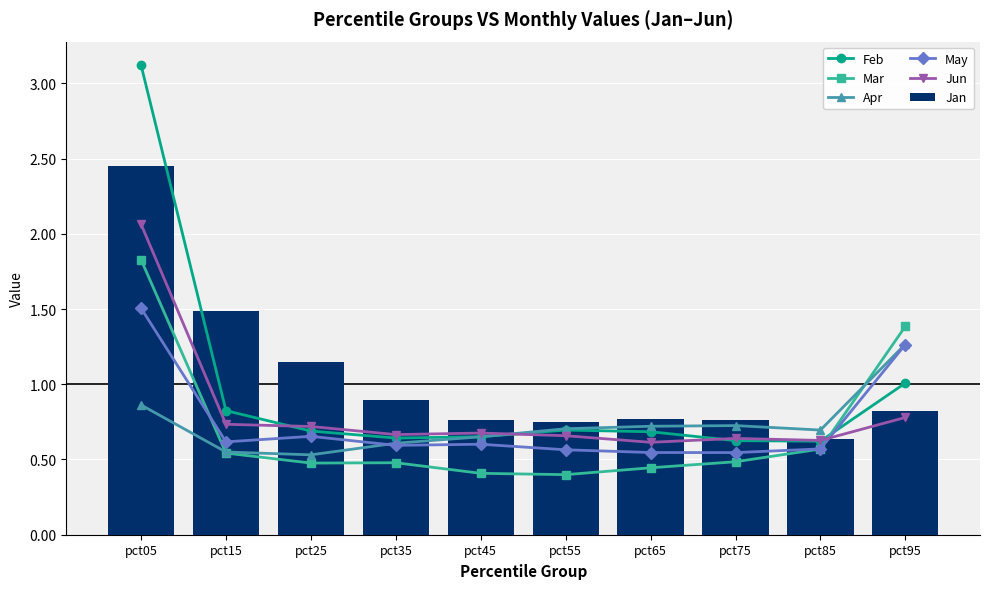

The Apr series shows 0.2 at pct05. True or false?

False